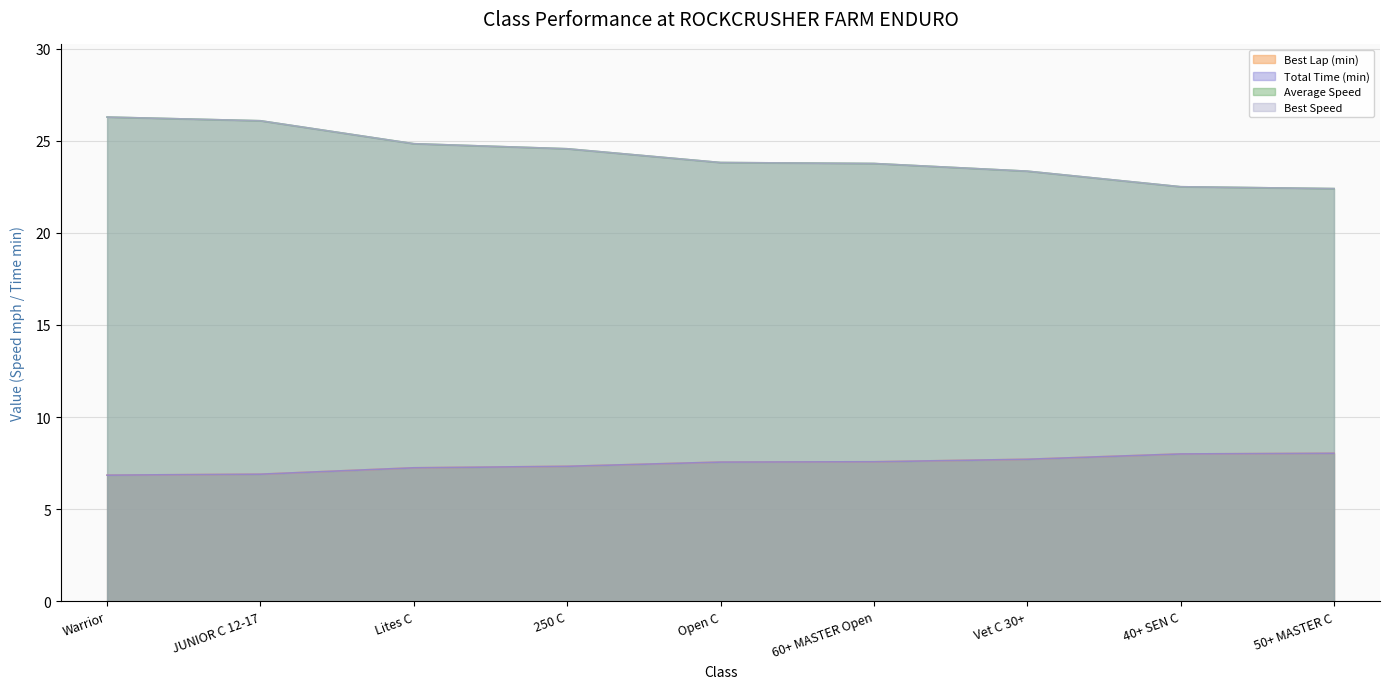

What is the difference between the maximum and minimum values in the Average Speed series?

3.9